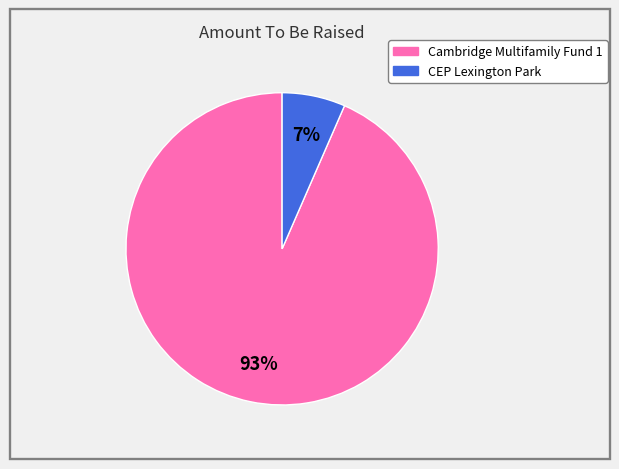

Between Cambridge Multifamily Fund 1 and CEP Lexington Park, which is larger?

Cambridge Multifamily Fund 1